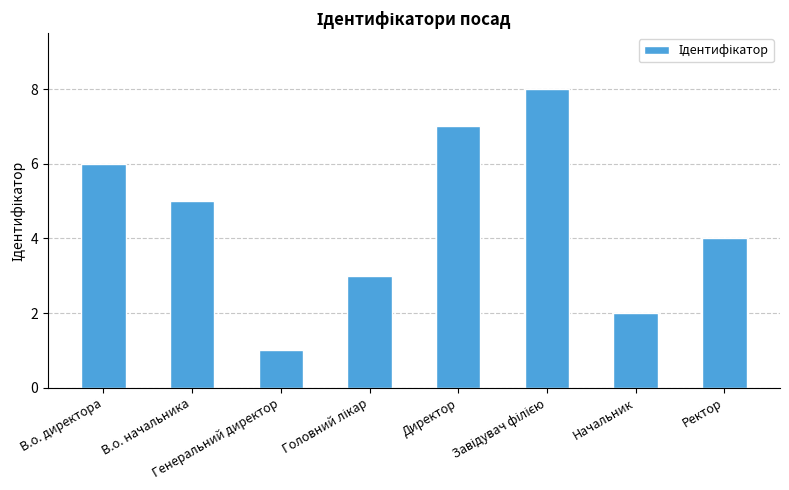

What is the maximum value shown in the chart?

8